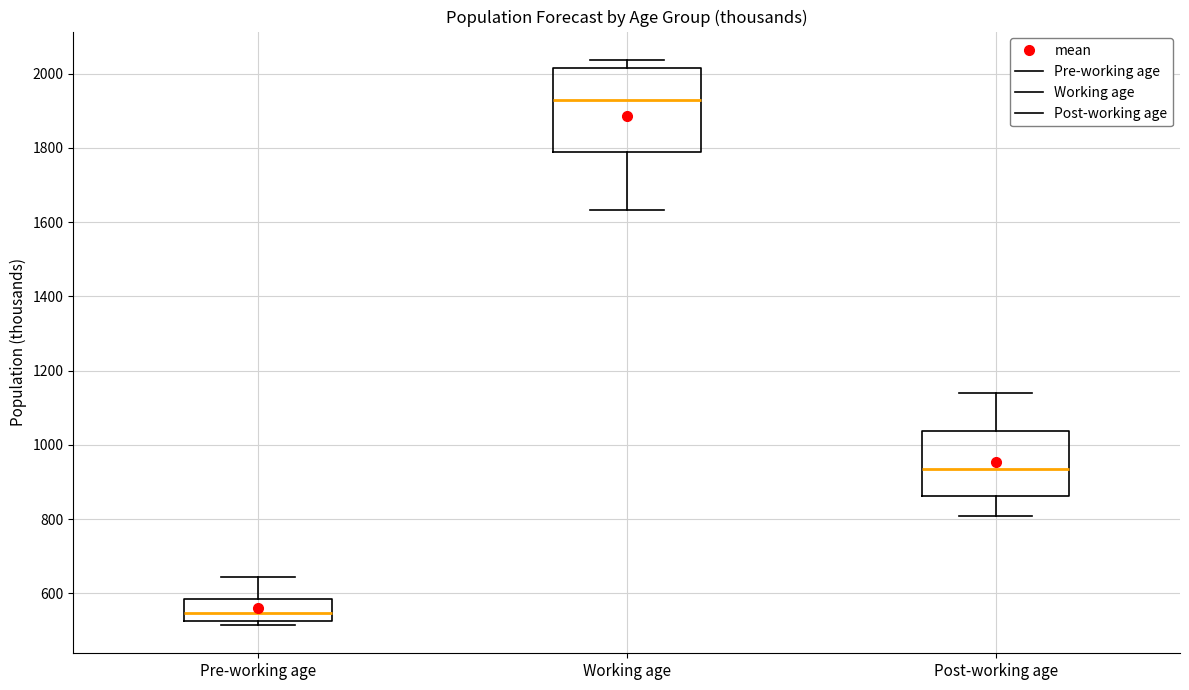

Where is the lower edge of the box for Post-working age on the y-axis? The values are not printed on the chart, so give them approximately, as read against the axis.

860